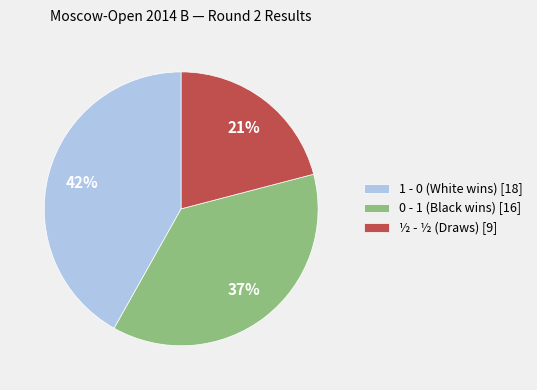

Is the sum of 0 - 1 (Black wins) [16] and 1 - 0 (White wins) [18] greater than half?

Yes